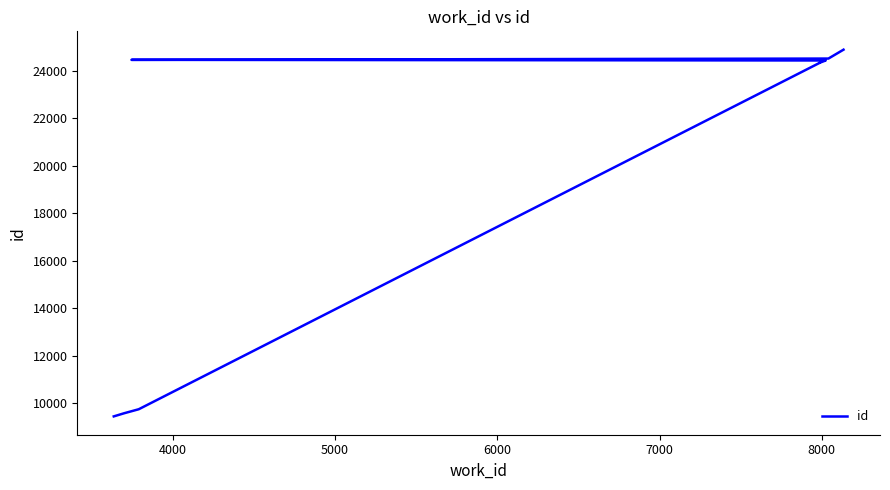

What is the difference between the maximum and minimum values?

15433